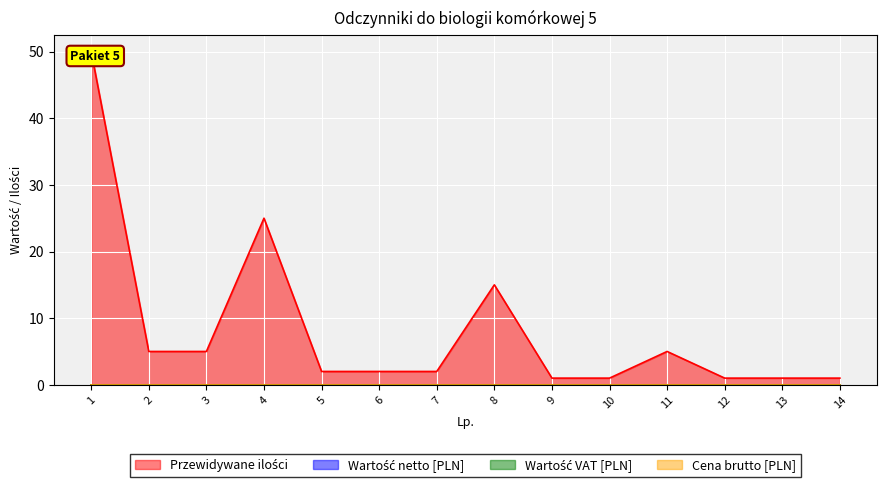

Which series has the largest range (max minus min)?

Przewidywane ilości